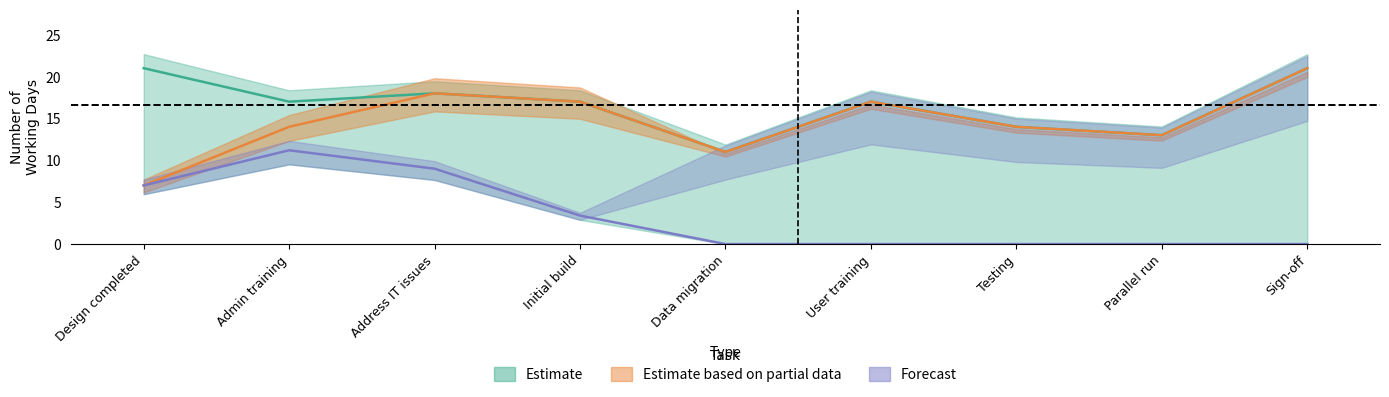

Which category has the highest value across all series?

Design completed